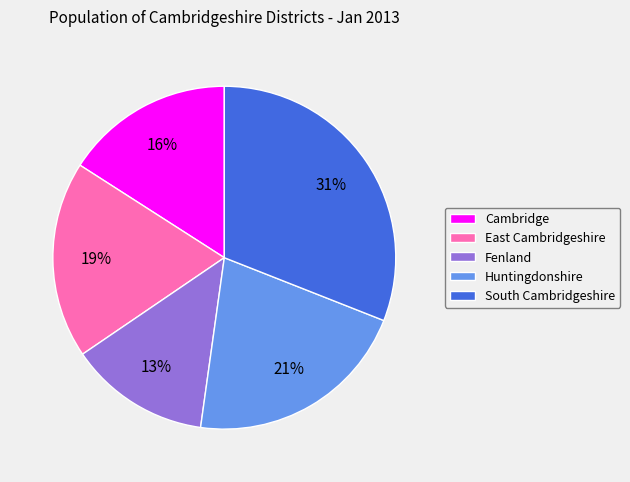

The East Cambridgeshire slice represents 19% of the pie. True or false?

True